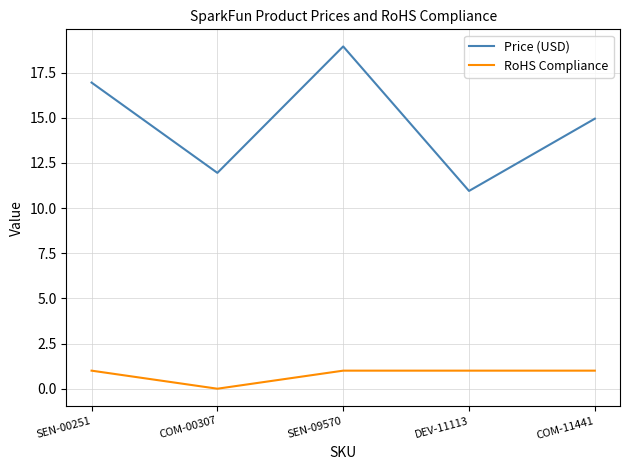

True or false: RoHS Compliance and Price (USD) cross at least once.

False